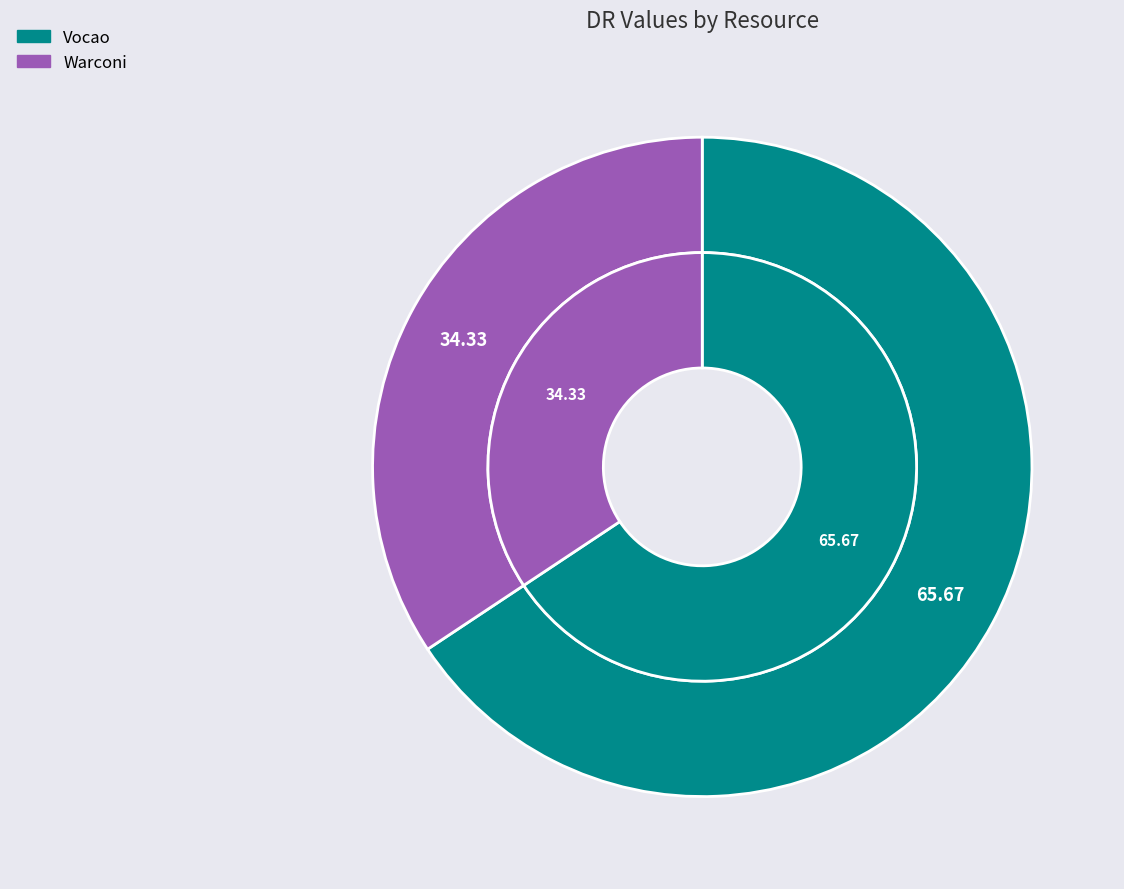

Which has a higher value, Vocao or Warconi?

Vocao